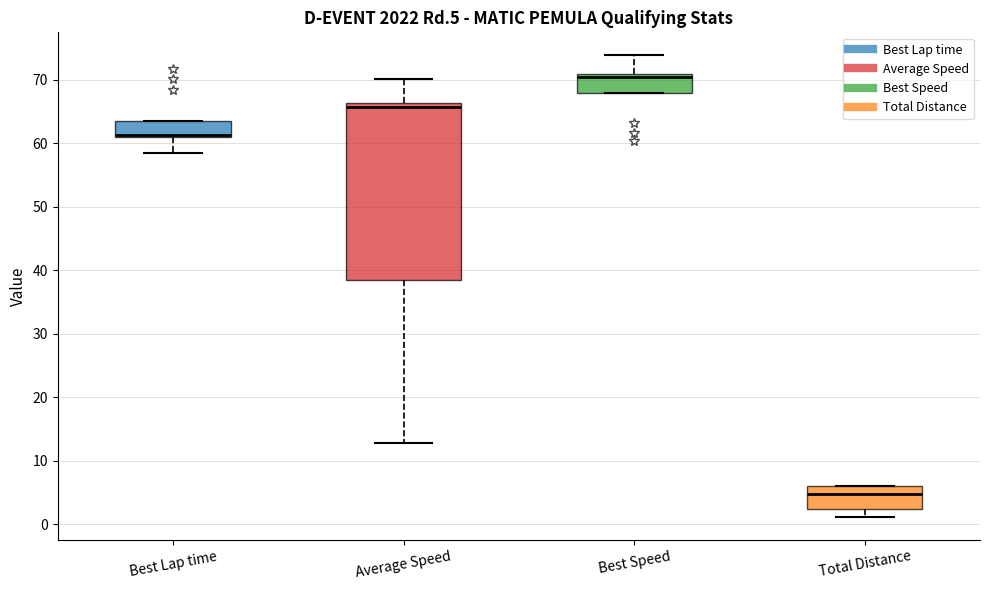

Comparing the boxes themselves (not the whiskers), which one is the tallest?

Average Speed